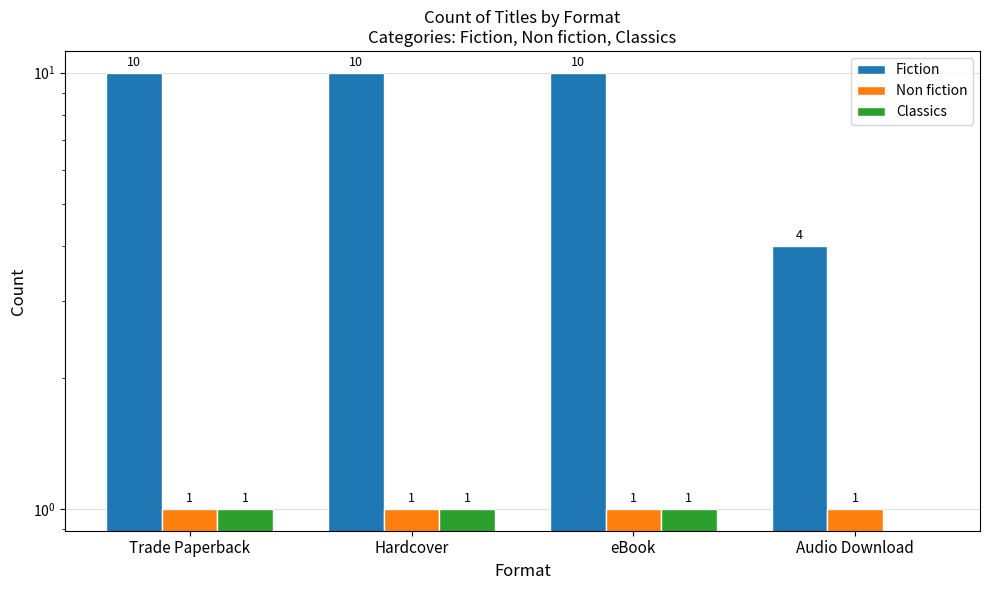

Which category has the lowest value in the Fiction series?

Audio Download